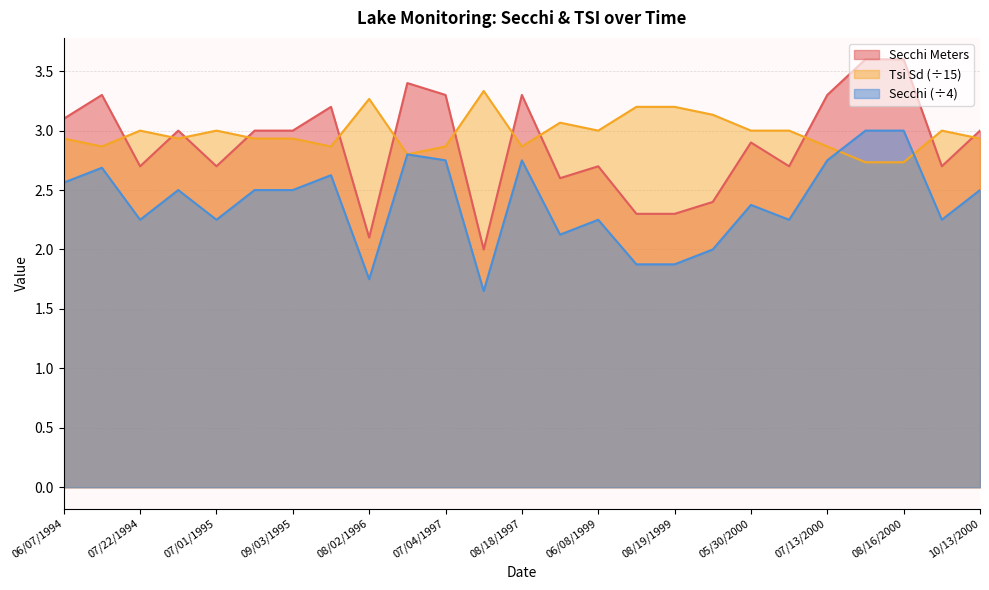

The value of Tsi Sd at 07/30/2000 is 2.7. True or false?

True